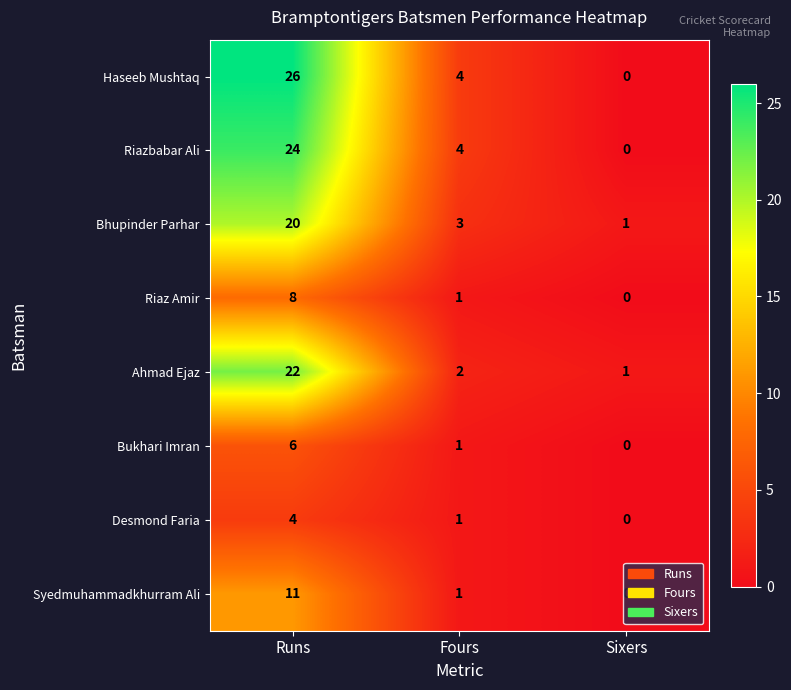

Which series has the largest total across all categories?

Haseeb Mushtaq